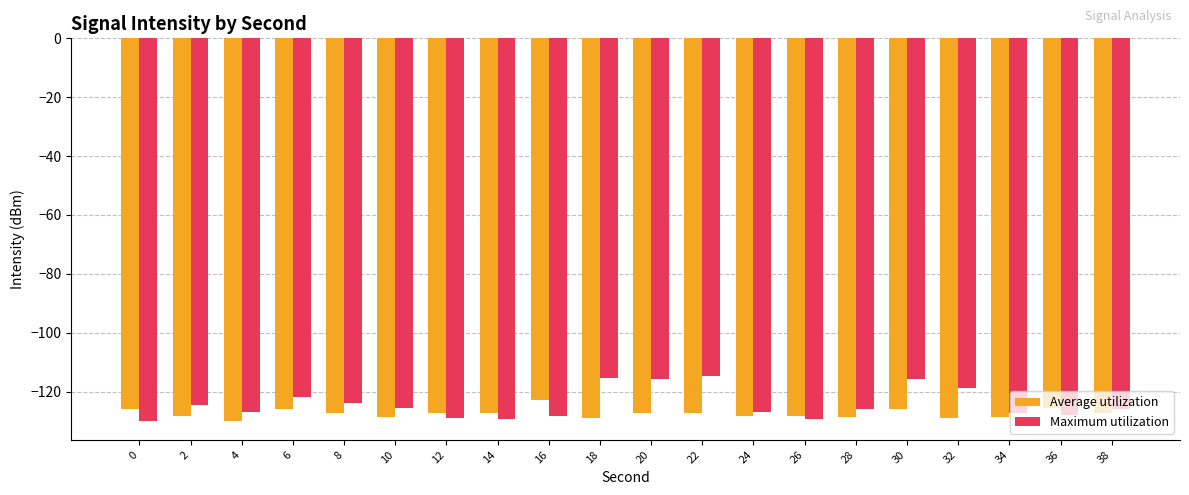

The Maximum utilization series shows -201.3 at 6. True or false?

False